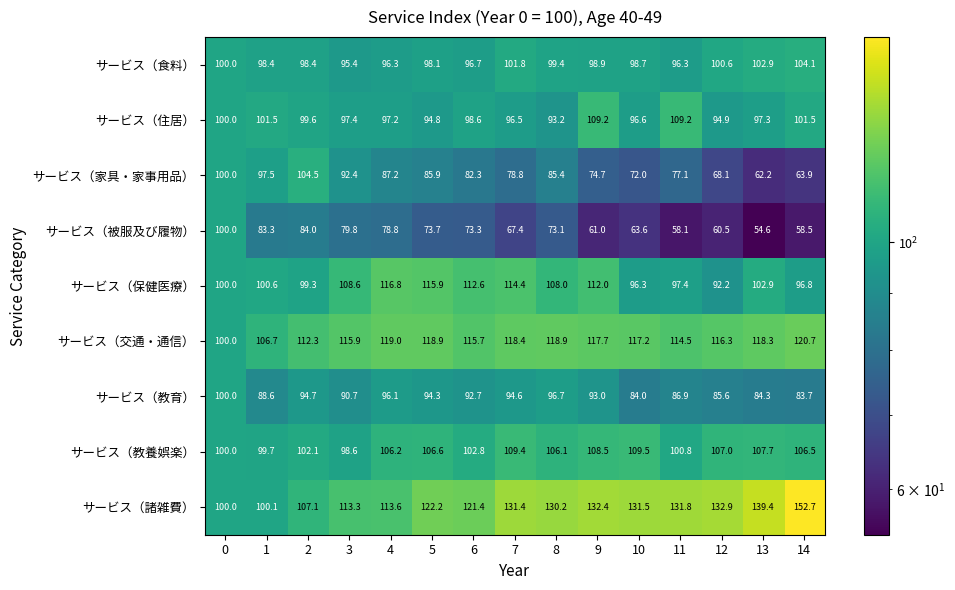

At which category does the chart reach its peak across all series?

14